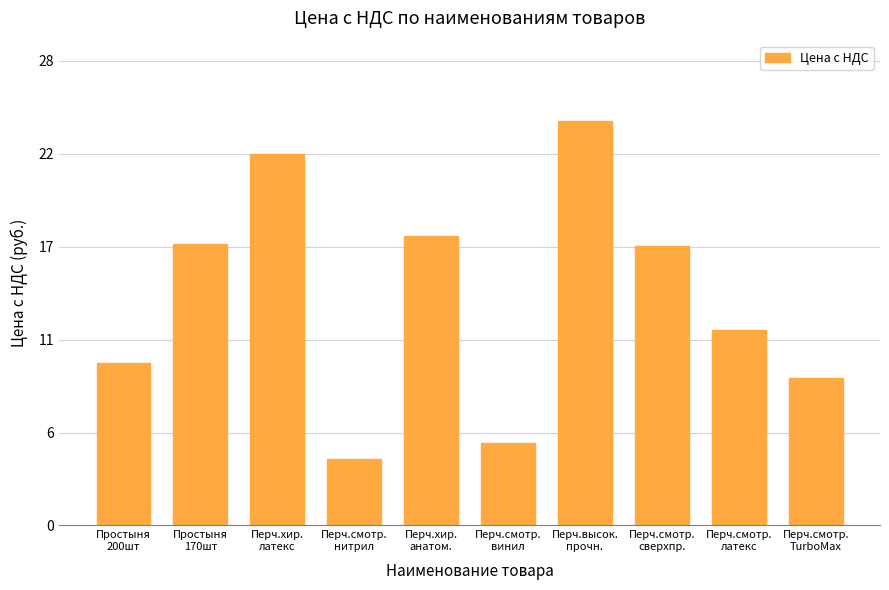

Reading left to right, list all the values displayed in this chart.

9.8	17.0	22.4	4.0	17.5	5.0	24.4	16.9	11.8	8.9